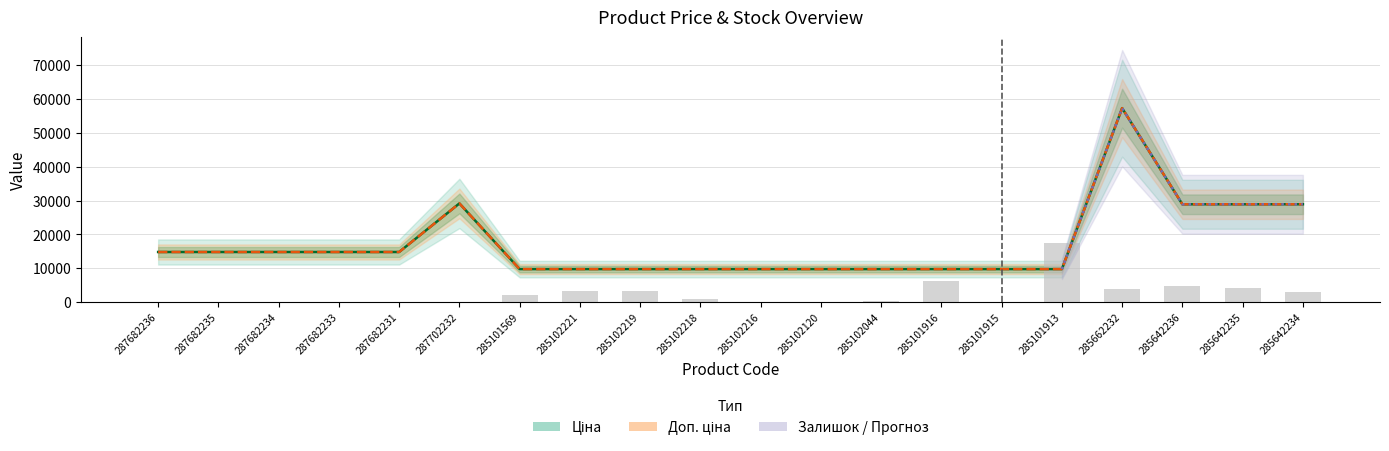

Reading left to right, extract all data points from this chart.

Ціна: 287682236=14817.6	287682235=14817.6	287682234=14817.6	287682233=14817.6	287682231=14817.6	287702232=29152.3	285101569=9775.5	285102221=9775.5	285102219=9775.5	285102218=9775.5	285102216=9775.5	285102120=9775.5	285102044=9775.5	285101916=9775.5	285101915=9775.5	285101913=9775.5	285662232=57258.0	285642236=28901.7	285642235=28901.7	285642234=28901.7
Доп. ціна: 287682236=14817.6	287682235=14817.6	287682234=14817.6	287682233=14817.6	287682231=14817.6	287702232=29152.3	285101569=9775.5	285102221=9775.5	285102219=9775.5	285102218=9775.5	285102216=9775.5	285102120=9775.5	285102044=9775.5	285101916=9775.5	285101915=9775.5	285101913=9775.5	285662232=57258.0	285642236=28901.7	285642235=28901.7	285642234=28901.7
Залишок (×300): 287682236=0.0	287682235=0.0	287682234=0.0	287682233=0.0	287682231=0.0	287702232=0.0	285101569=2100.0	285102221=3300.0	285102219=3300.0	285102218=900.0	285102216=0.0	285102120=0.0	285102044=300.0	285101916=6300.0	285101915=0.0	285101913=17400.0	285662232=3900.0	285642236=4800.0	285642235=4200.0	285642234=3000.0